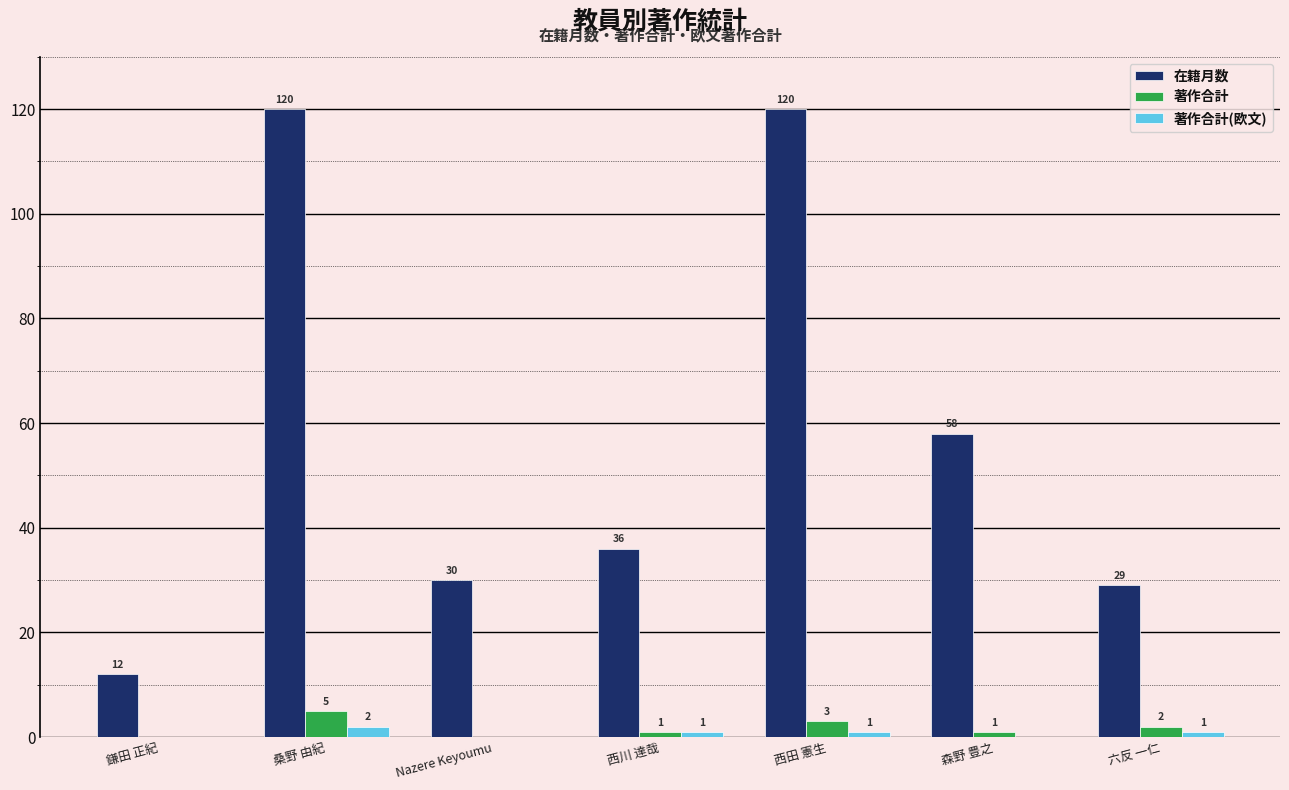

How many groups of bars are there?

7